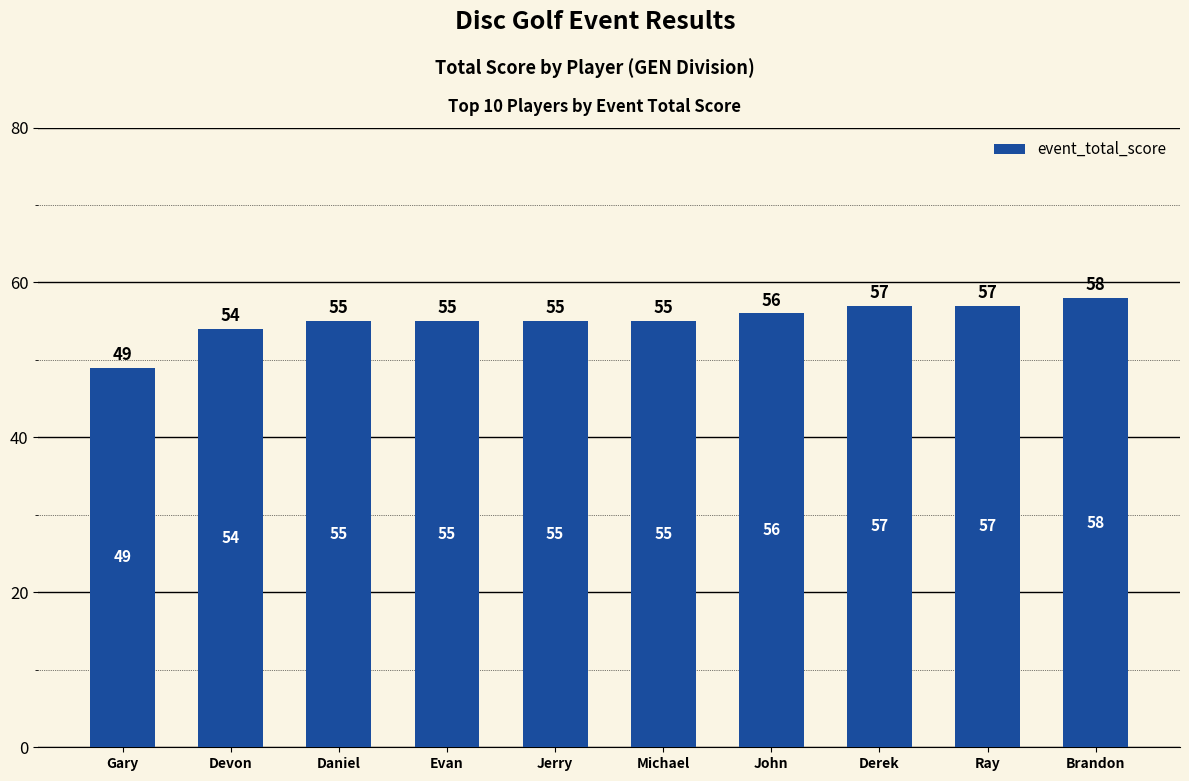

Reading left to right, what are all the values shown in this chart?

49	54	55	55	55	55	56	57	57	58